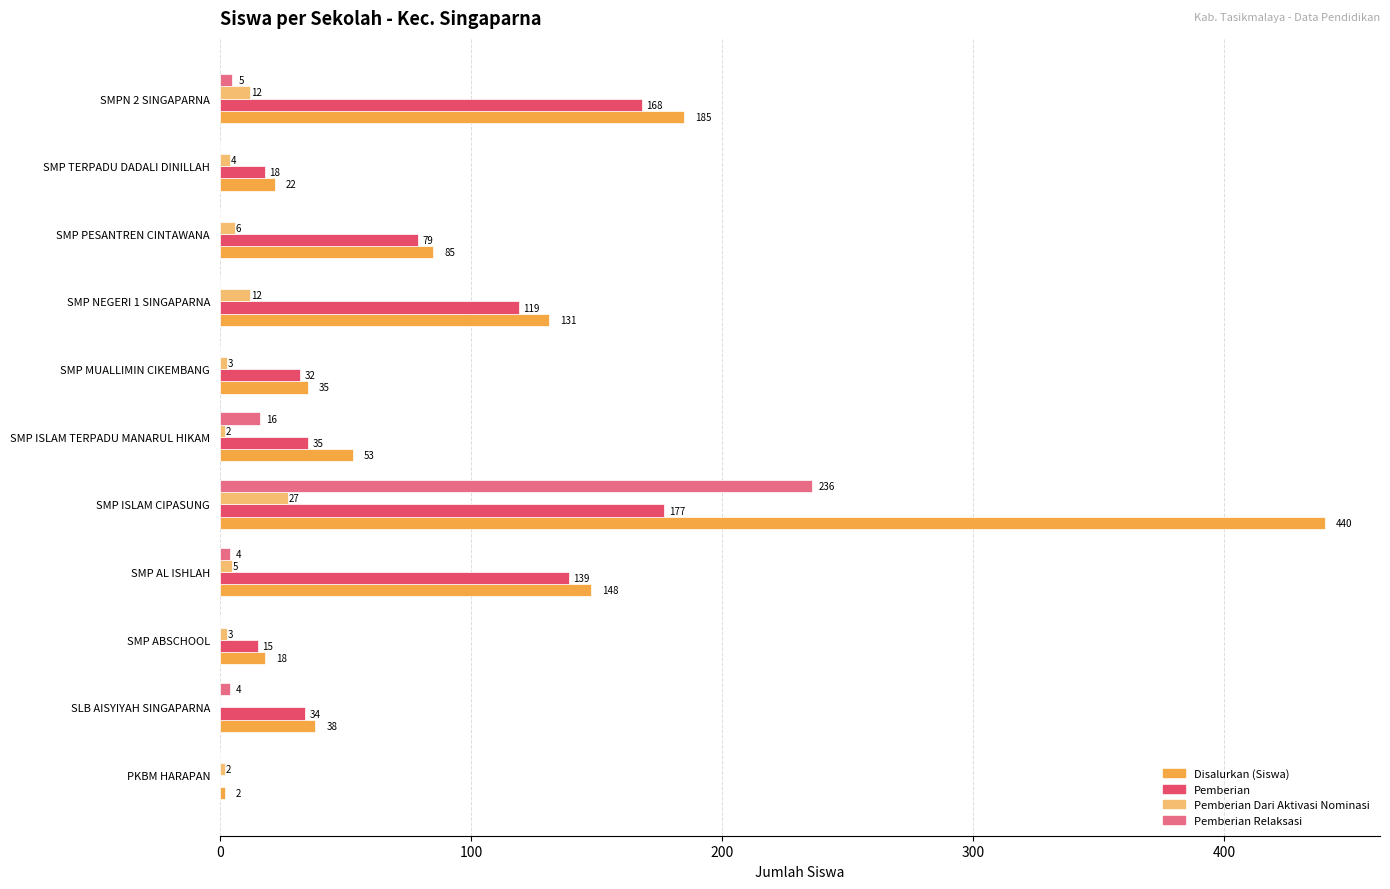

What is the sum of the Pemberian Relaksasi values at SMPN 2 SINGAPARNA and SMP ISLAM TERPADU MANARUL HIKAM?

21